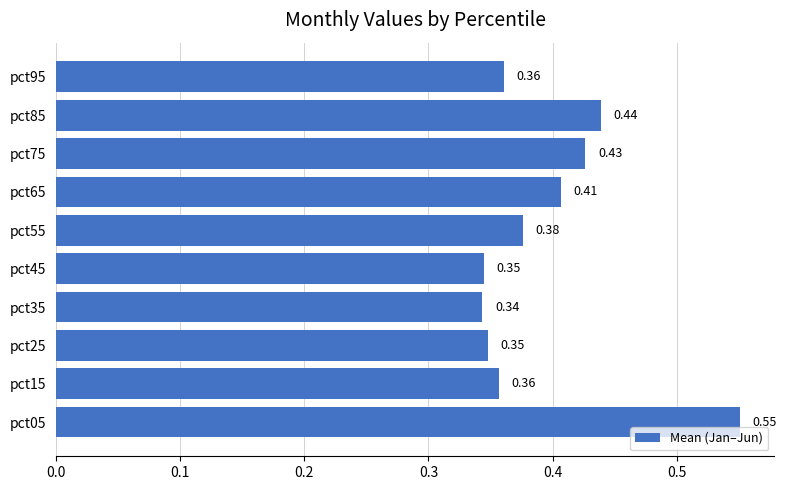

How many bars are there in total?

10